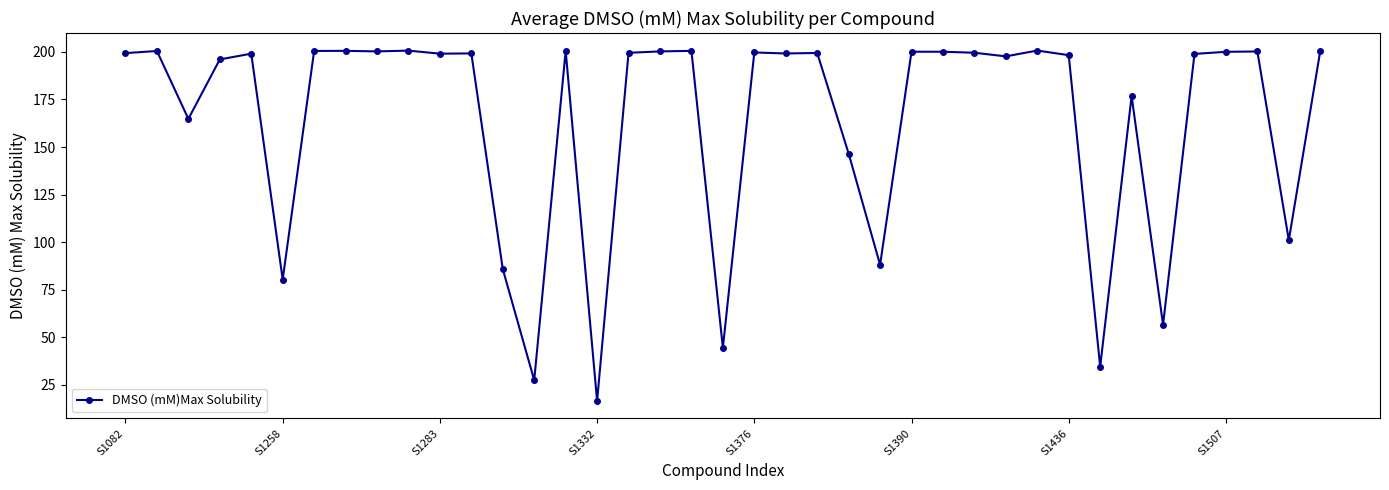

True or false: there are more than 2 points higher than both neighbors.

True